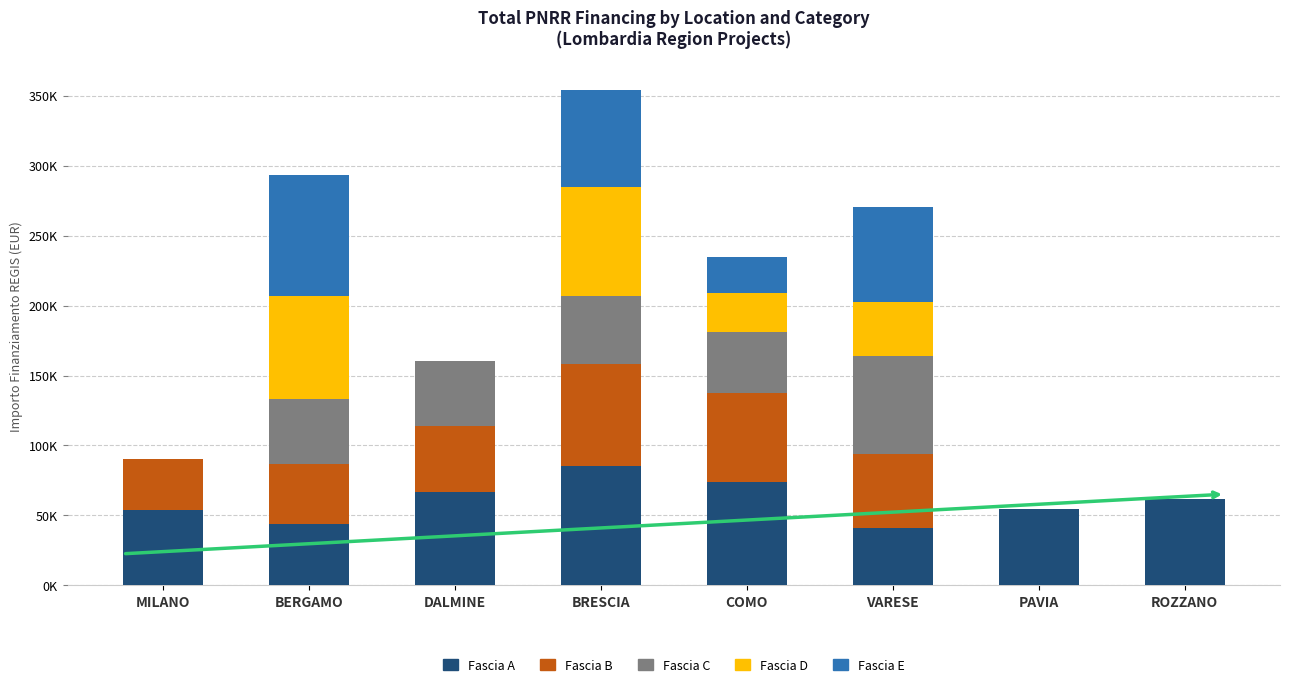

Does the chart contain stacked bars?

Yes